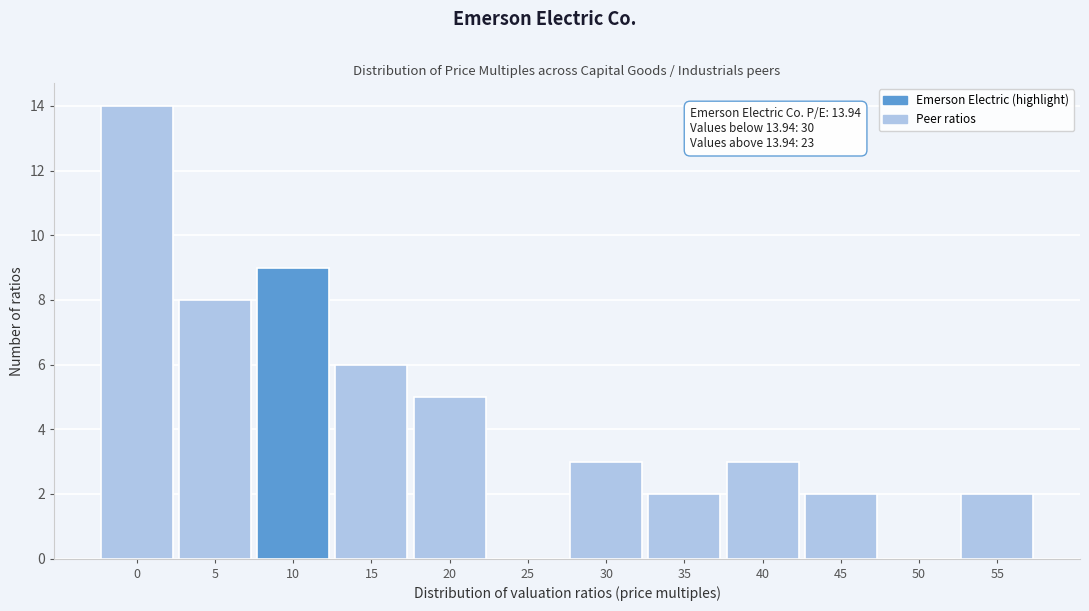

Reading right to left, list all the values displayed in this chart.

55=2	50=0	45=2	40=3	35=2	30=3	25=0	20=5	15=6	10=9	5=8	0=14